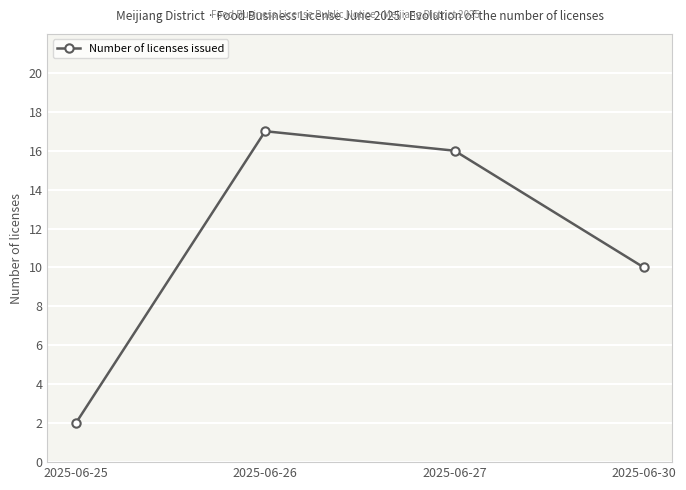

What is the value of the 3rd point from the left?

16